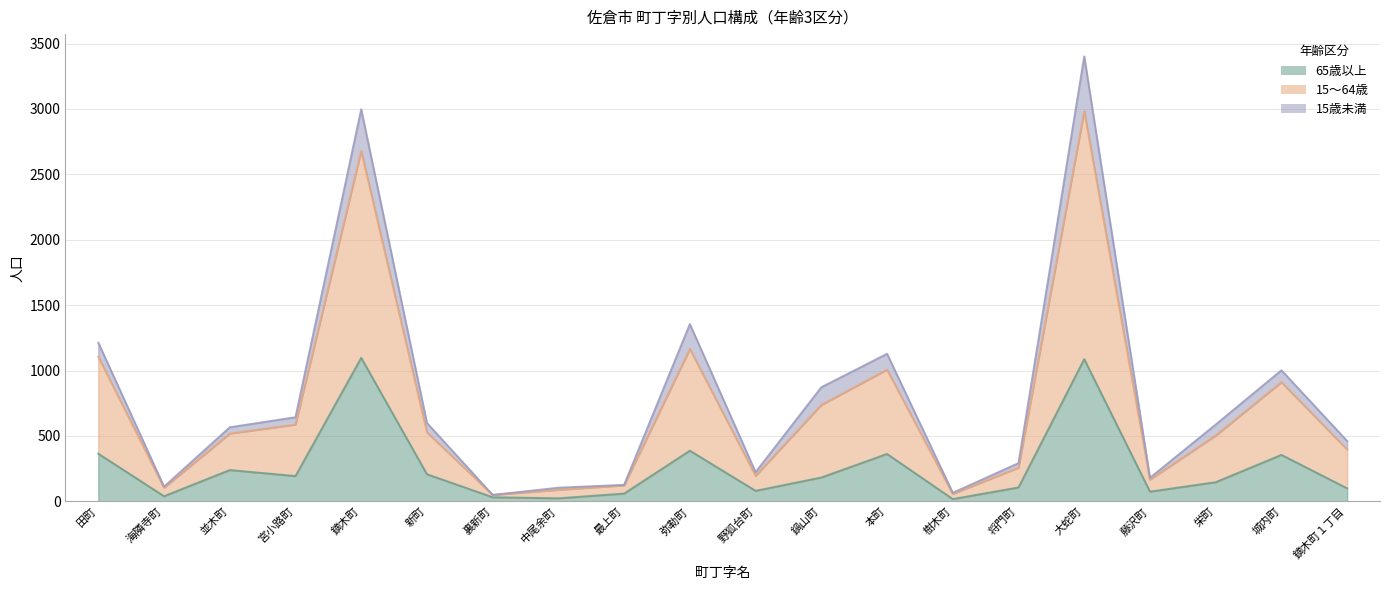

At which category is the sum across all series the highest?

大蛇町